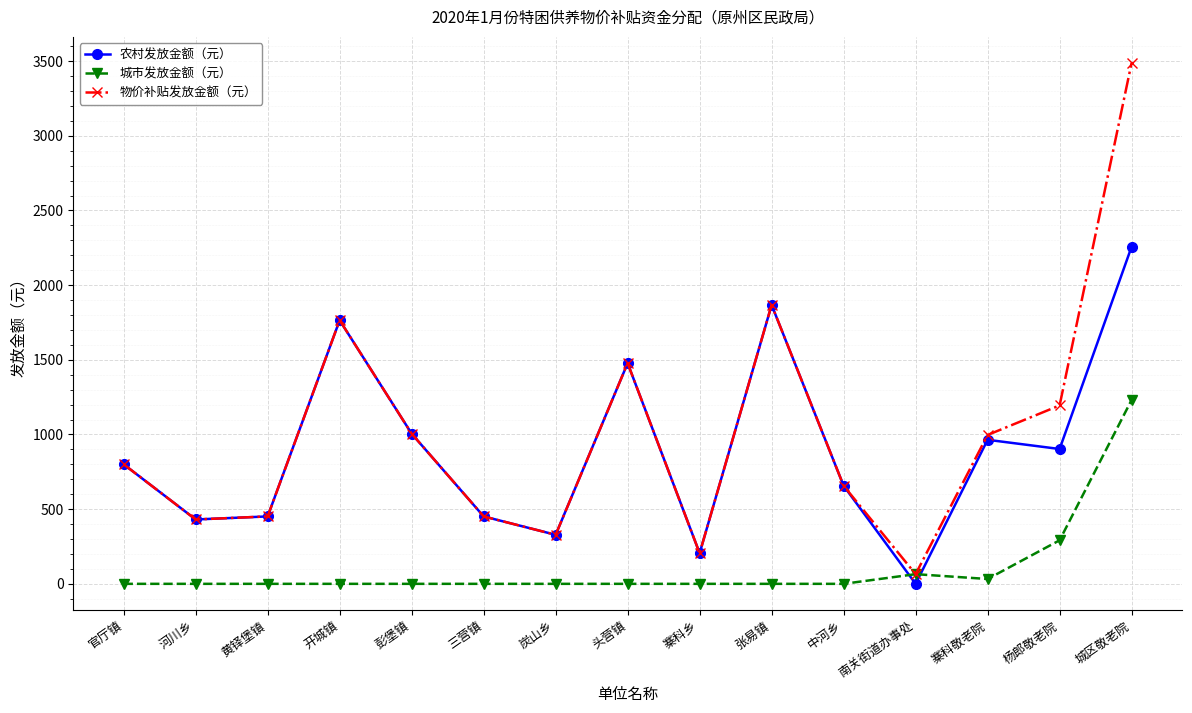

How many series are shown in this chart?

3